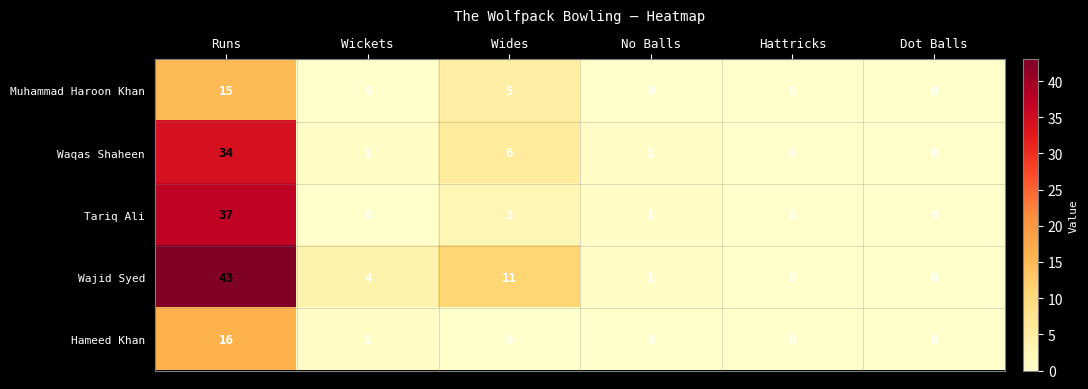

What is the spread (max minus min) of values at Runs?

28